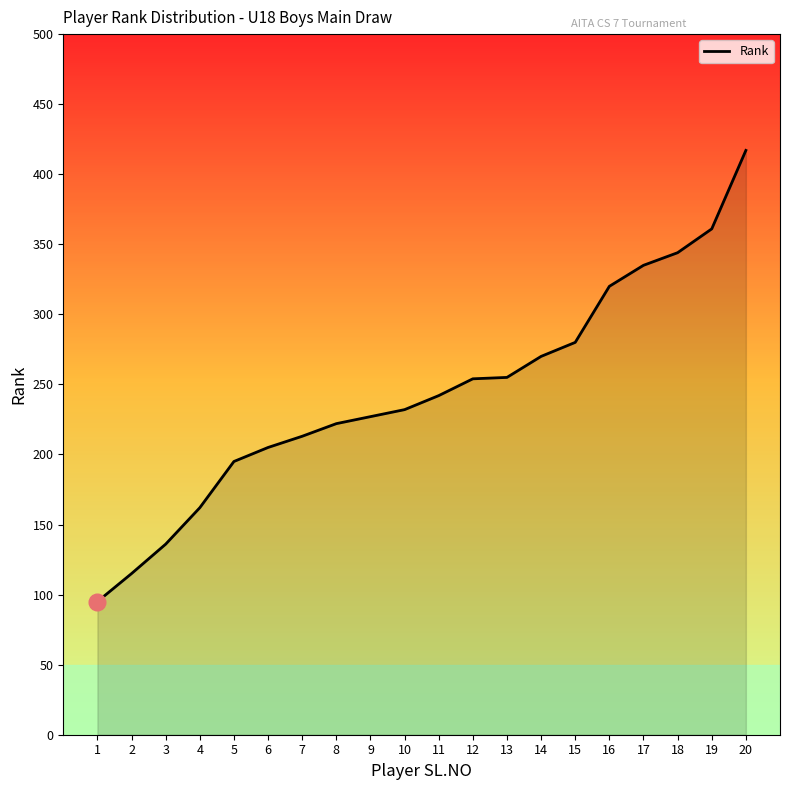

The value at 14 is 94. True or false?

False